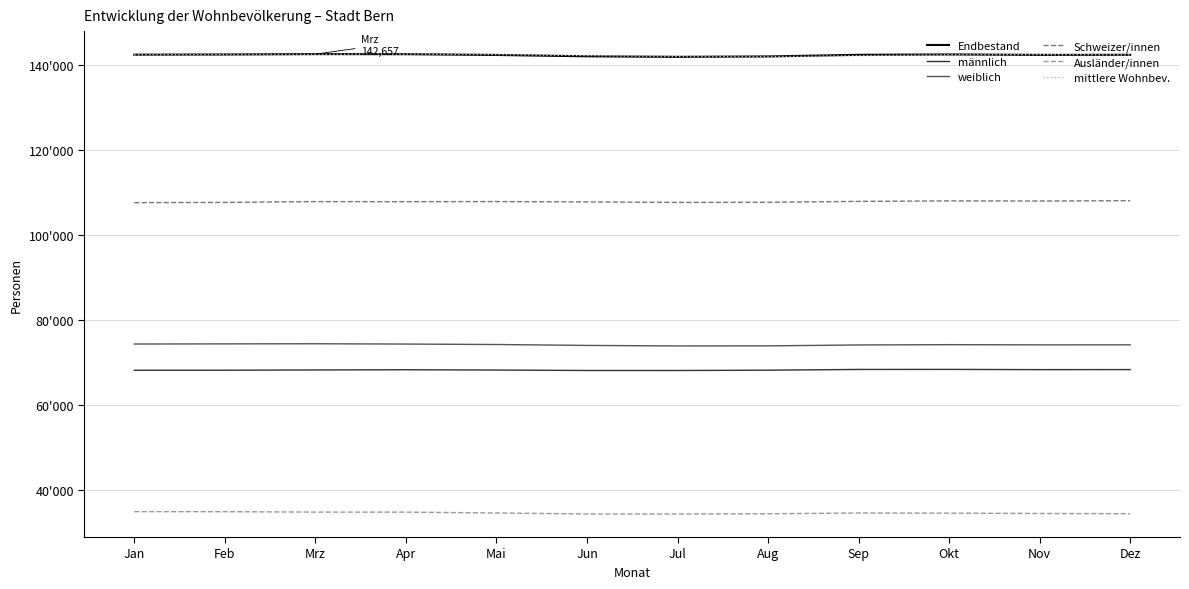

At which category is the sum across all series the highest?

Mrz